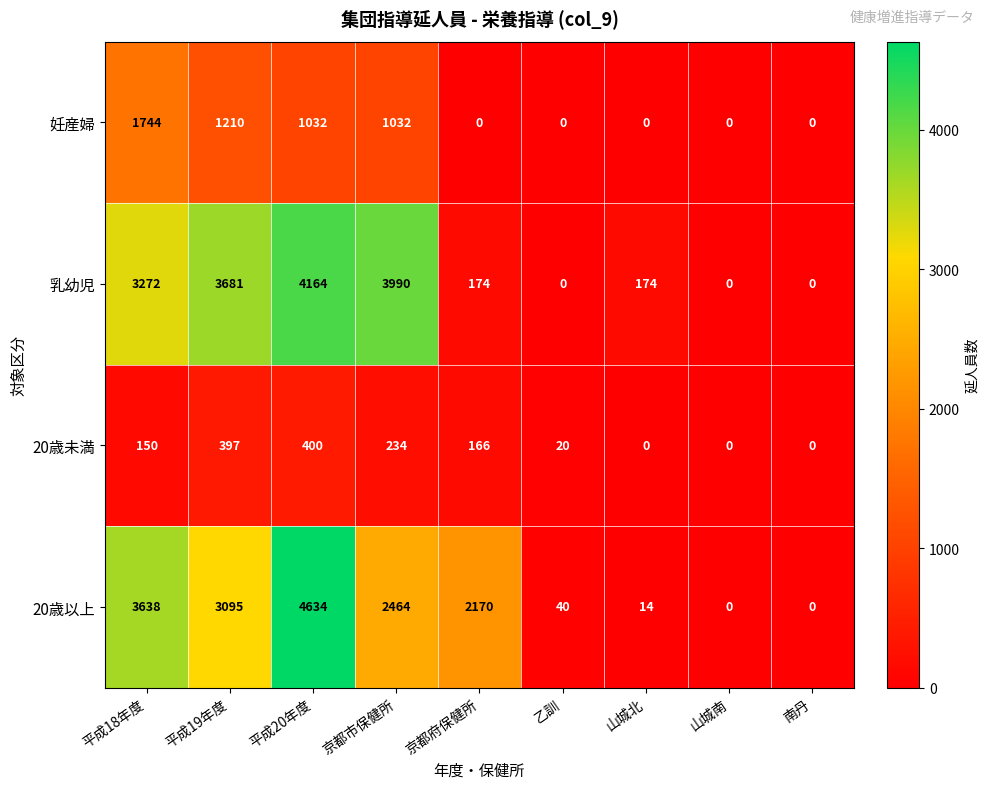

What is the maximum value shown in the chart?

4634